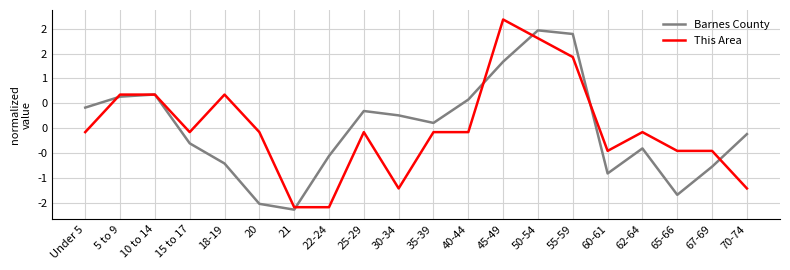

The value of Barnes County at 50-54 is 0.9. True or false?

False